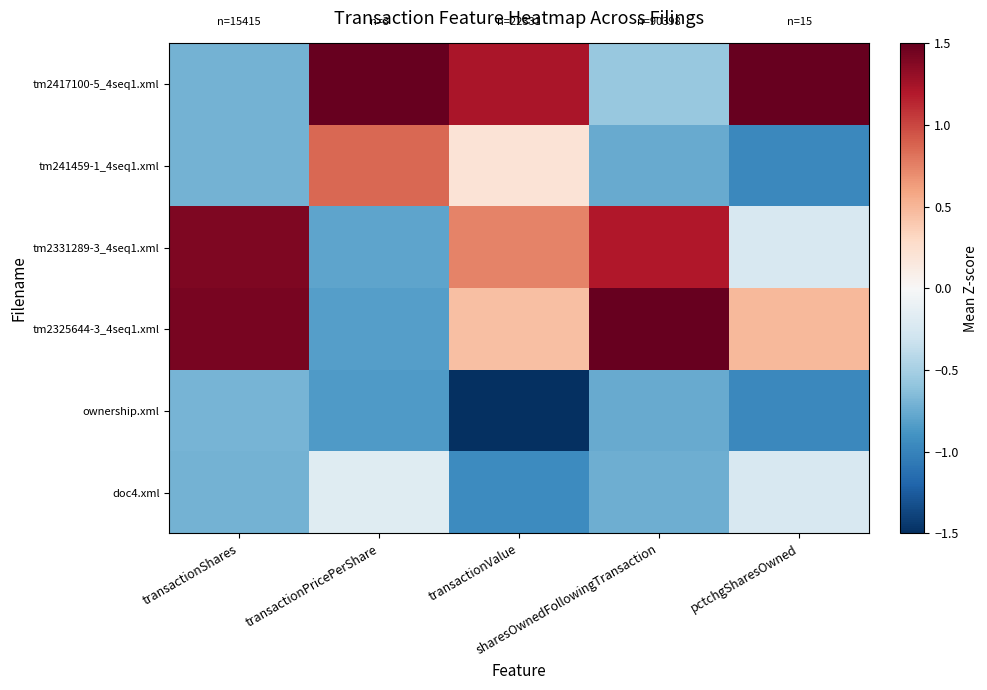

Reading left to right, transcribe all the data shown in this chart.

tm2417100-5_4seq1.xml: transactionShares=-0.7	transactionPricePerShare=1.8	transactionValue=1.2	sharesOwnedFollowingTransaction=-0.6	pctchgSharesOwned=1.9
tm241459-1_4seq1.xml: transactionShares=-0.7	transactionPricePerShare=0.9	transactionValue=0.2	sharesOwnedFollowingTransaction=-0.8	pctchgSharesOwned=-1.0
tm2331289-3_4seq1.xml: transactionShares=1.4	transactionPricePerShare=-0.8	transactionValue=0.7	sharesOwnedFollowingTransaction=1.2	pctchgSharesOwned=-0.2
tm2325644-3_4seq1.xml: transactionShares=1.4	transactionPricePerShare=-0.8	transactionValue=0.4	sharesOwnedFollowingTransaction=1.6	pctchgSharesOwned=0.5
ownership.xml: transactionShares=-0.7	transactionPricePerShare=-0.8	transactionValue=-1.7	sharesOwnedFollowingTransaction=-0.8	pctchgSharesOwned=-1.0
doc4.xml: transactionShares=-0.7	transactionPricePerShare=-0.2	transactionValue=-0.9	sharesOwnedFollowingTransaction=-0.7	pctchgSharesOwned=-0.2